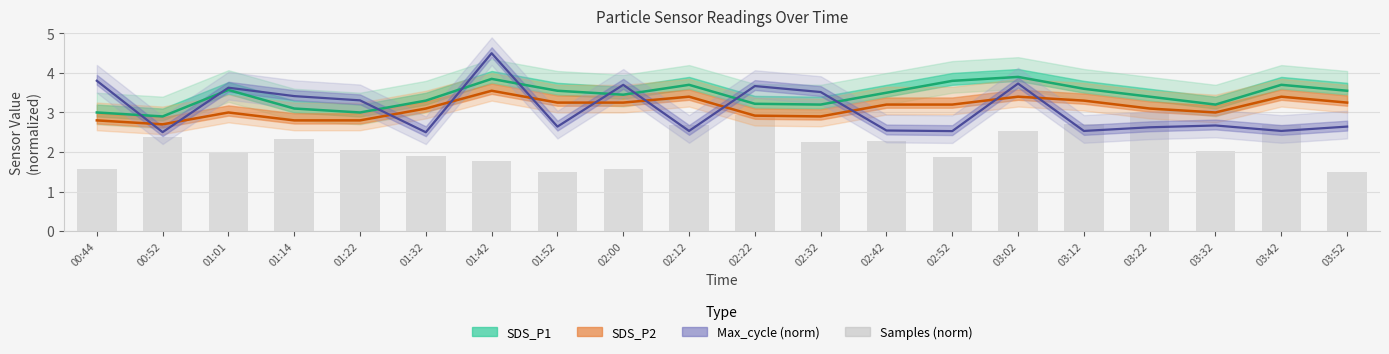

List the labels in order of Max_cycle (norm) value, largest first.

01:42, 00:44, 03:02, 02:00, 02:22, 01:01, 02:32, 01:14, 01:22, 03:32, 01:52, 03:52, 03:22, 02:42, 02:12, 03:12, 03:42, 02:52, 00:52, 01:32